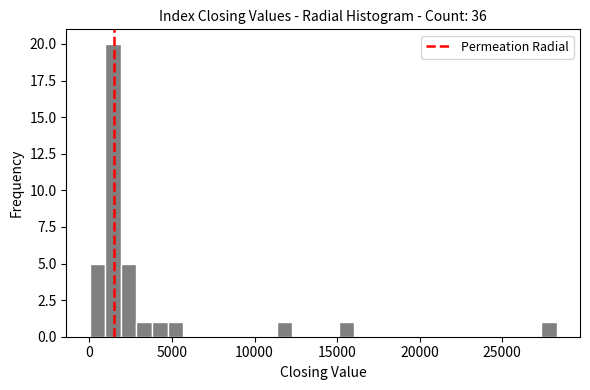

Around what value on the x-axis is the tallest bar? Give the approximate position of its centre, as read against the axis.

1500